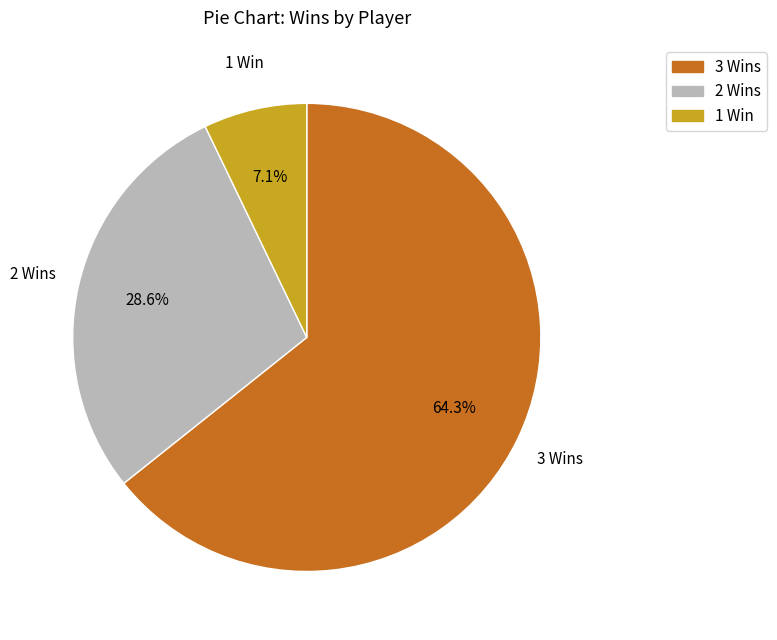

To the nearest percent, what is the average slice percentage?

33%